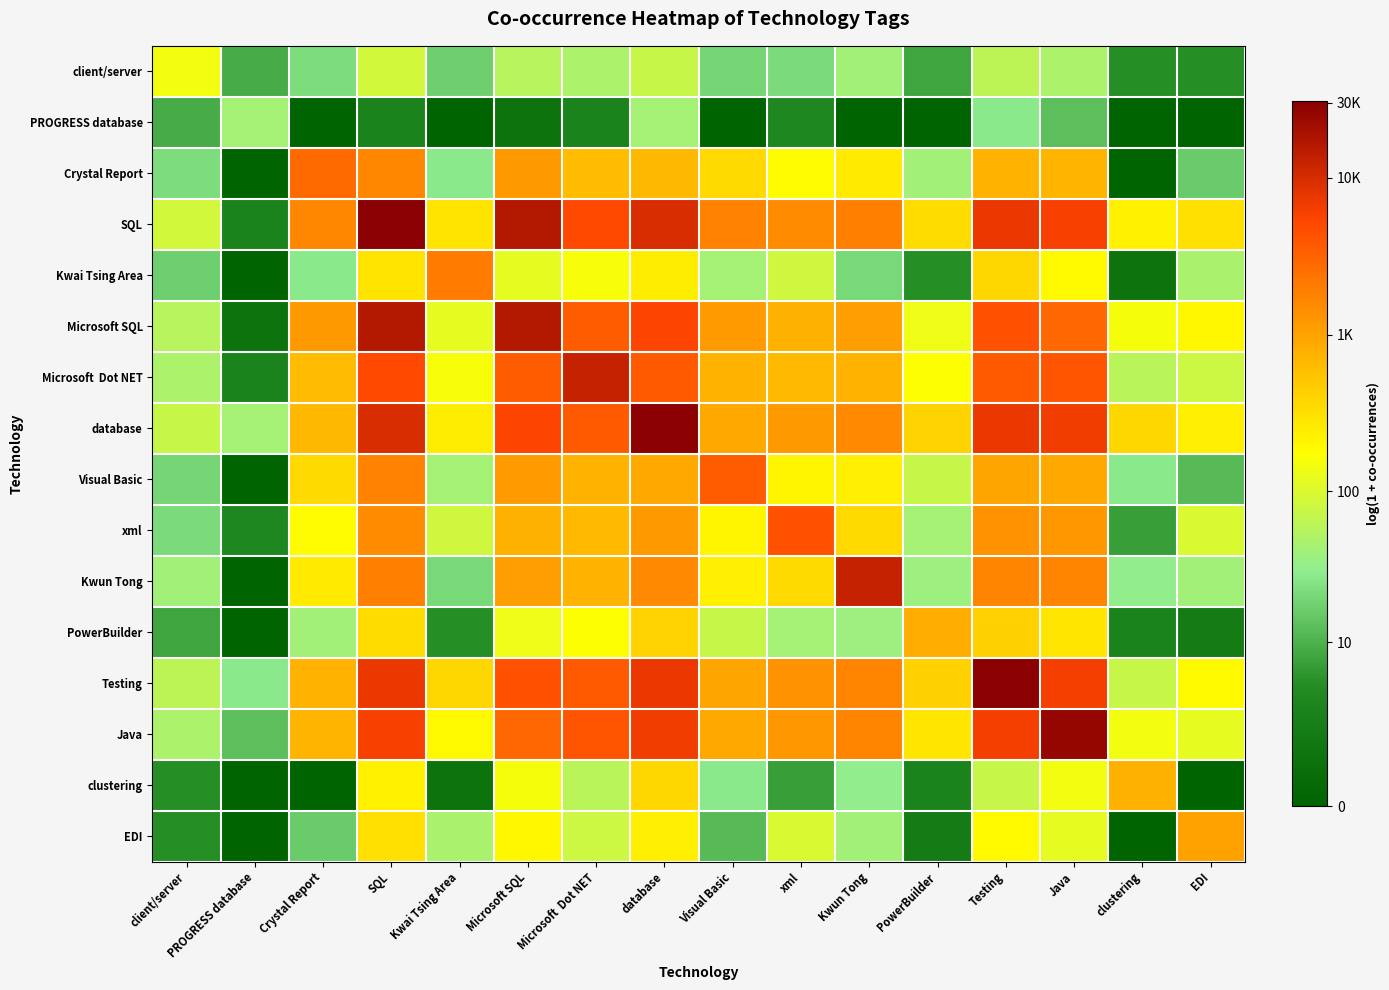

List the series in order of their peak value, highest first.

Testing, SQL, database, Java, Microsoft SQL, Microsoft Dot NET, Kwun Tong, xml, Visual Basic, Crystal Report, Kwai Tsing Area, EDI, PowerBuilder, clustering, client/server, PROGRESS database